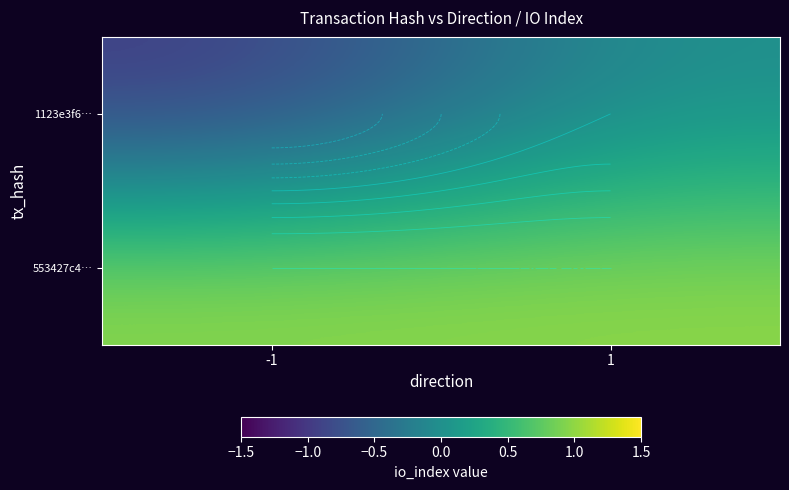

How many data points does each series have?

2